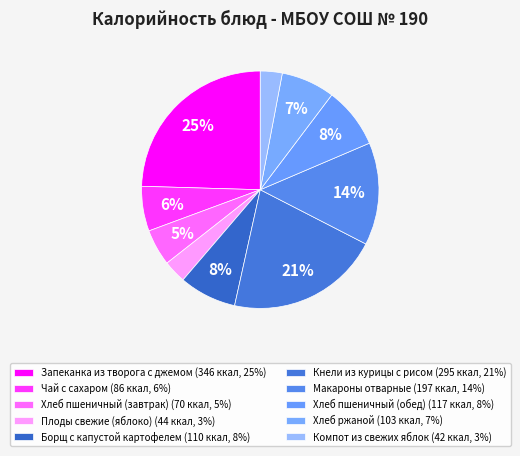

What percentage is the Плоды свежие (яблоко) slice, to the nearest percent?

3%